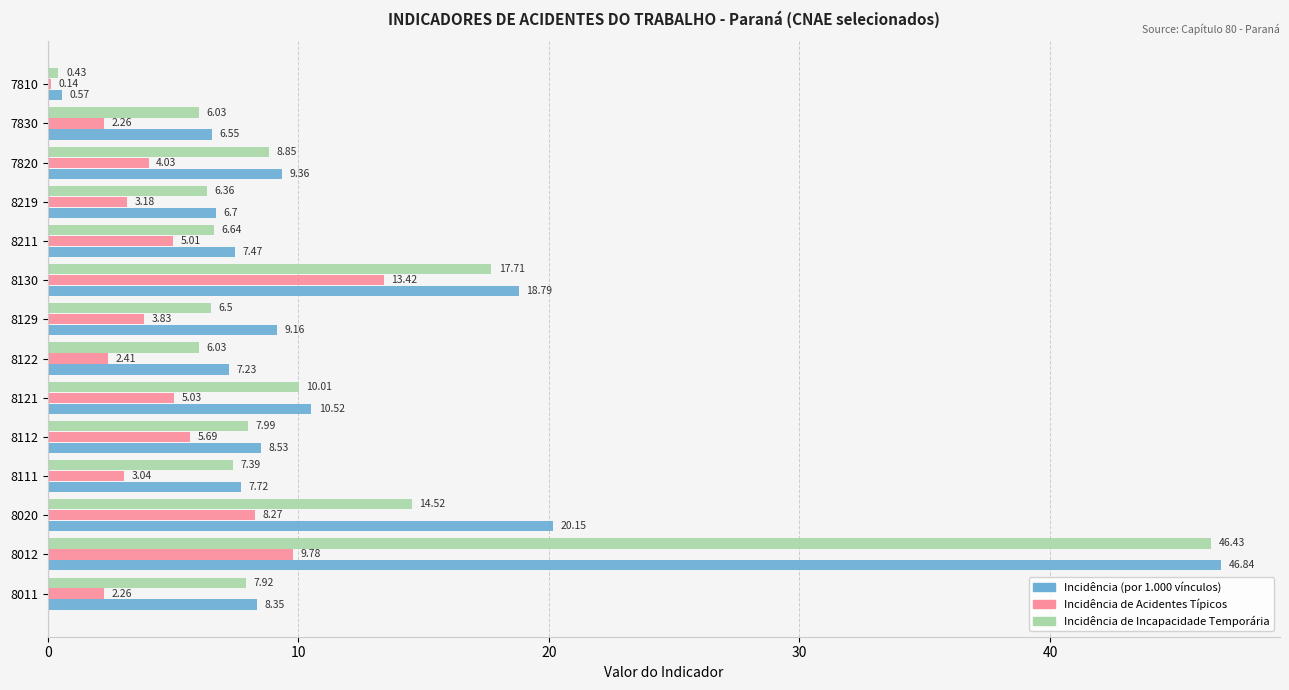

Which series has the largest total across all categories?

Incidência (por 1.000 vínculos)